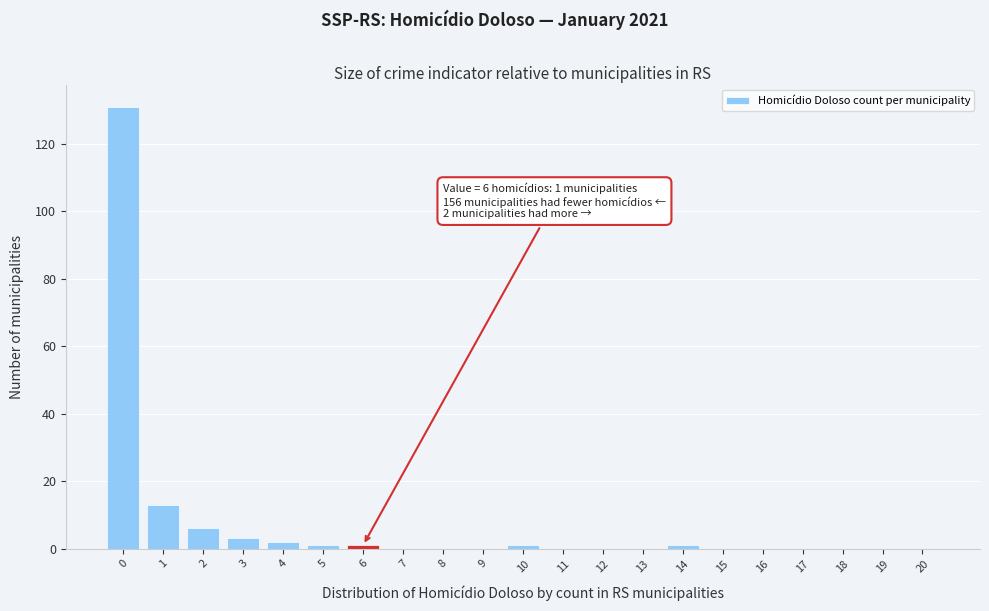

Reading left to right, extract all data points from this chart.

0=131	1=13	2=6	3=3	4=2	5=1	6=1	7=0	8=0	9=0	10=1	11=0	12=0	13=0	14=1	15=0	16=0	17=0	18=0	19=0	20=0